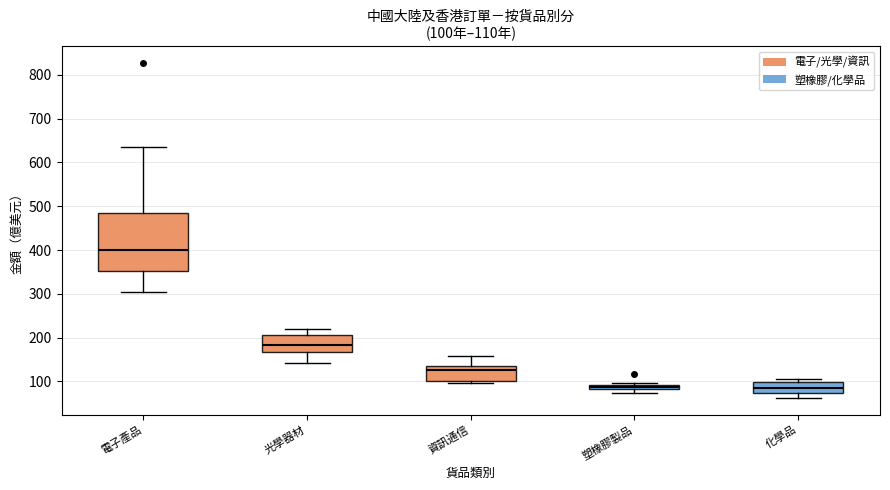

Which box has the highest median line?

電子產品